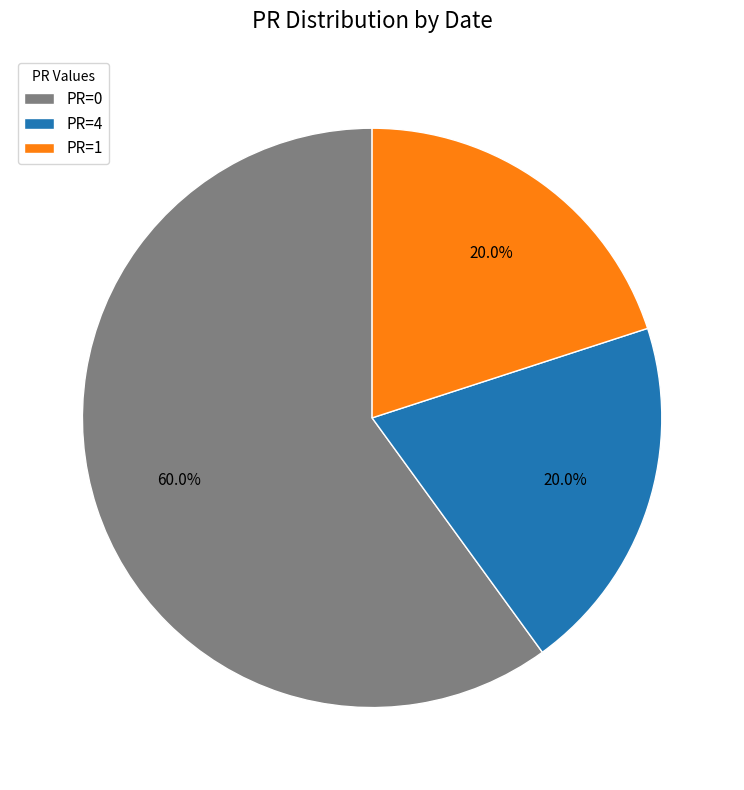

Does any single category account for the majority?

Yes